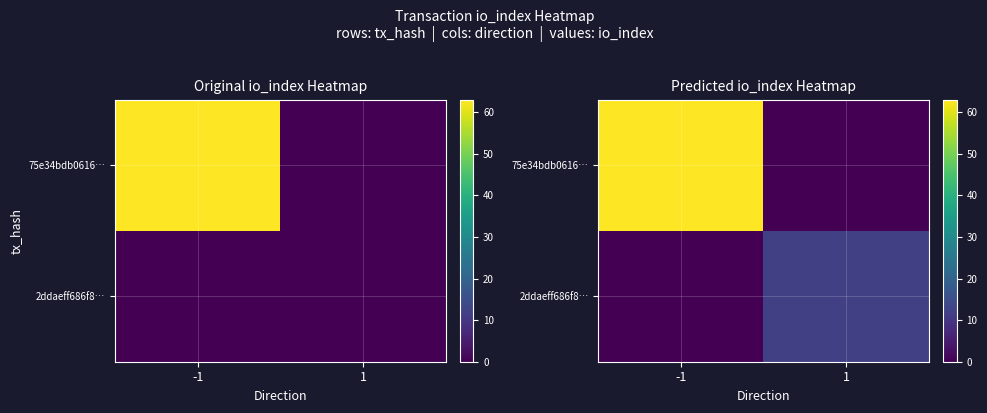

The 2ddaeff686f8… series shows -7 at -1. True or false?

False